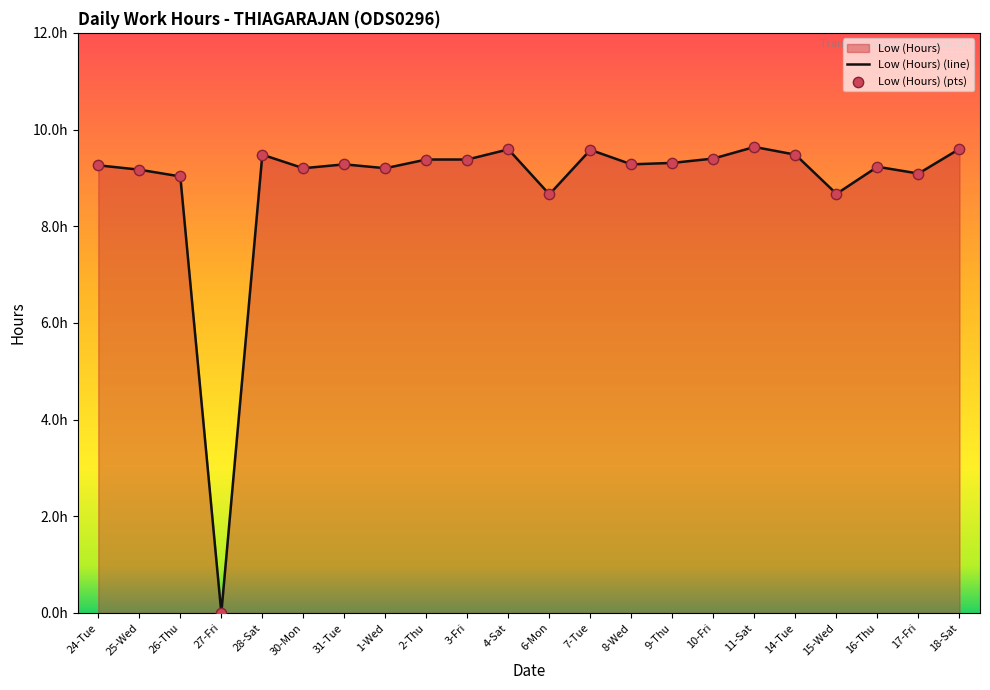

Which has a higher value, 7-Tue or 27-Fri?

7-Tue